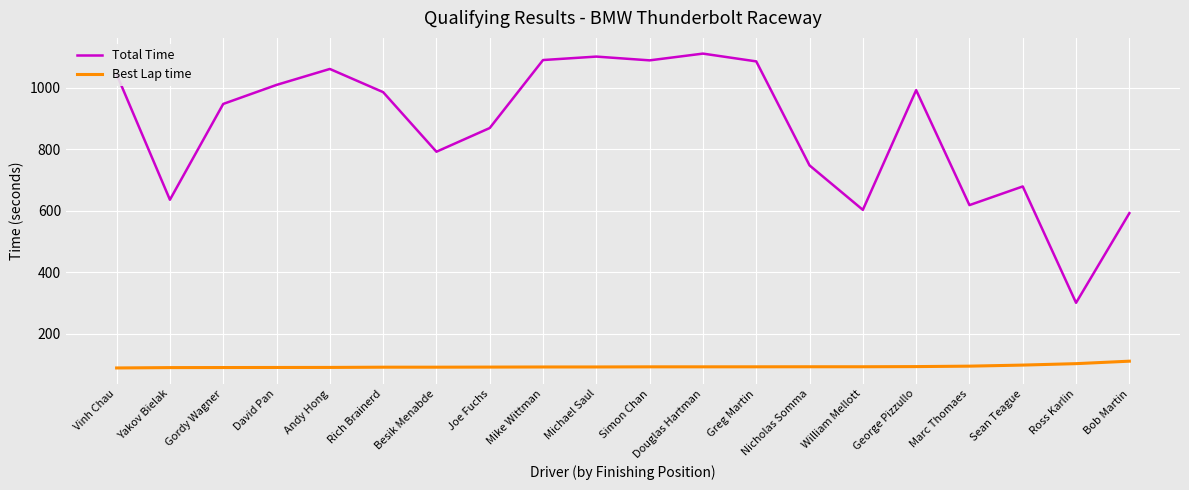

What is the difference between the maximum and minimum values in the Best Lap time series?

22.0